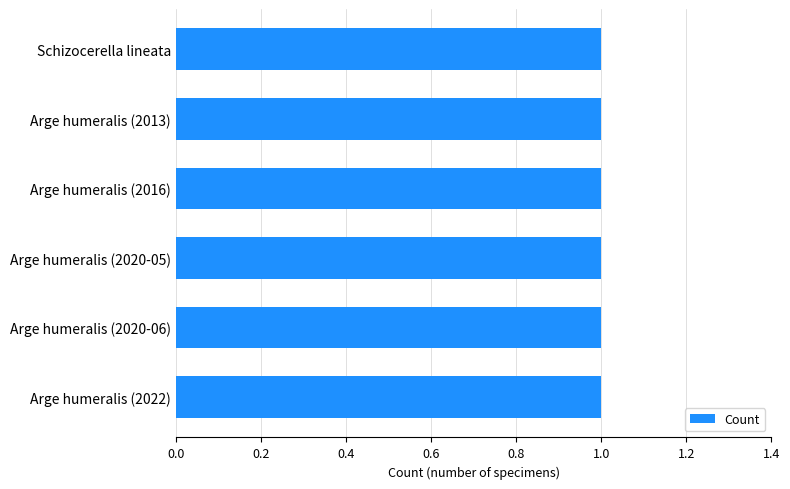

What is the label of the 2nd bar from the left?

Arge humeralis (2013)